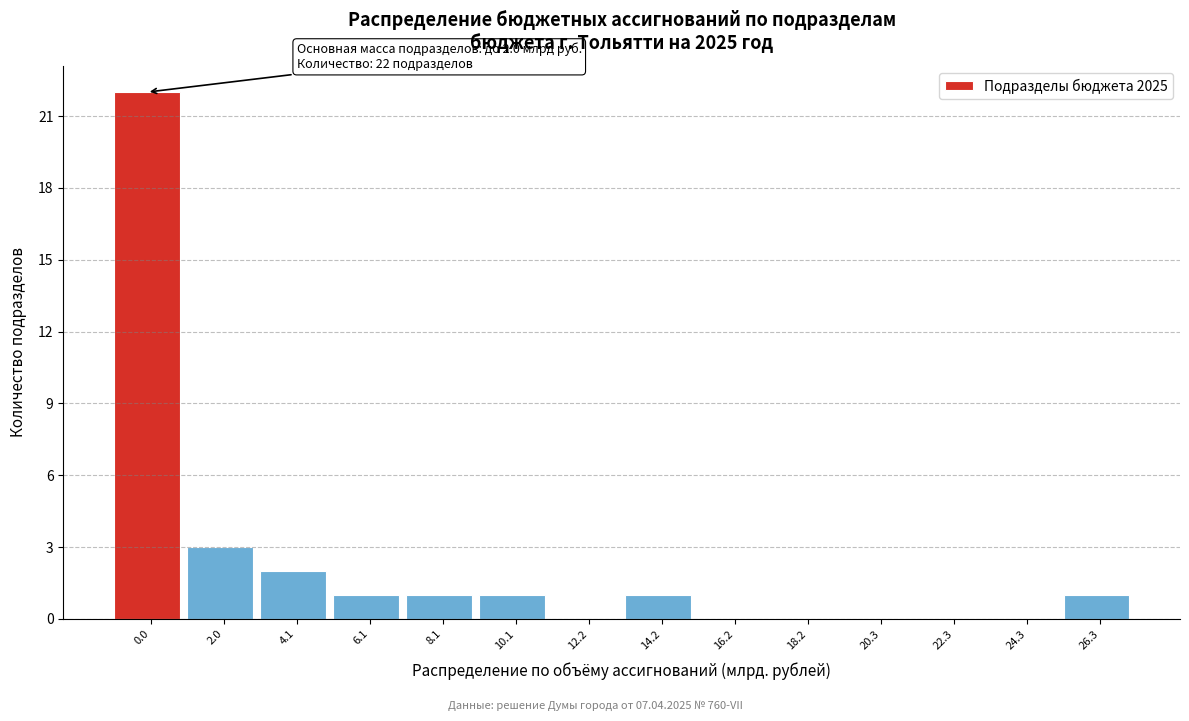

Reading left to right, transcribe all the data shown in this chart.

0.0=22	2.0=3	4.1=2	6.1=1	8.1=1	10.1=1	12.2=0	14.2=1	16.2=0	18.2=0	20.3=0	22.3=0	24.3=0	26.3=1